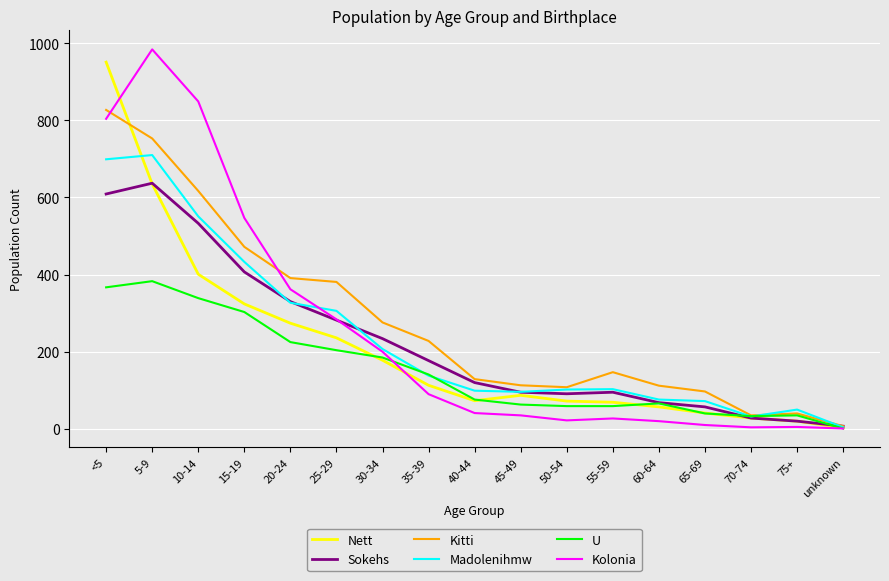

What is the smallest value displayed?

1